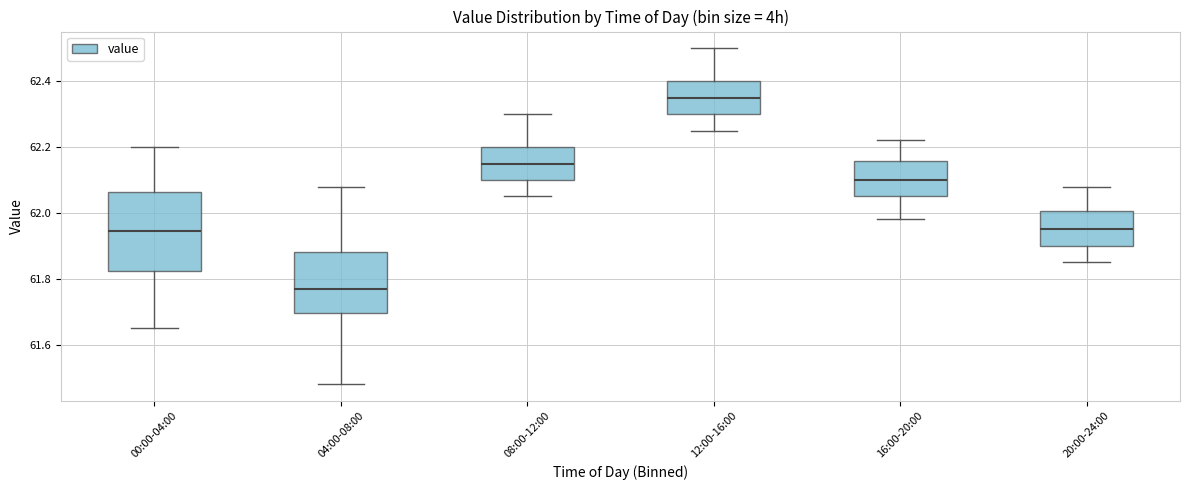

Reading left to right, transcribe this box plot: for each box, give where its median line is, the range the box spans, and where its two whiskers end, as read against the y-axis. The values are not printed on the chart, so give them approximately, as read against the axis.

00:00-04:00: median 61.94, box 61.82 to 62.06, whiskers 61.66 to 62.20
04:00-08:00: median 61.78, box 61.70 to 61.88, whiskers 61.48 to 62.08
08:00-12:00: median 62.16, box 62.10 to 62.20, whiskers 62.06 to 62.30
12:00-16:00: median 62.36, box 62.30 to 62.40, whiskers 62.26 to 62.50
16:00-20:00: median 62.10, box 62.06 to 62.16, whiskers 61.98 to 62.22
20:00-24:00: median 61.96, box 61.90 to 62.00, whiskers 61.86 to 62.08